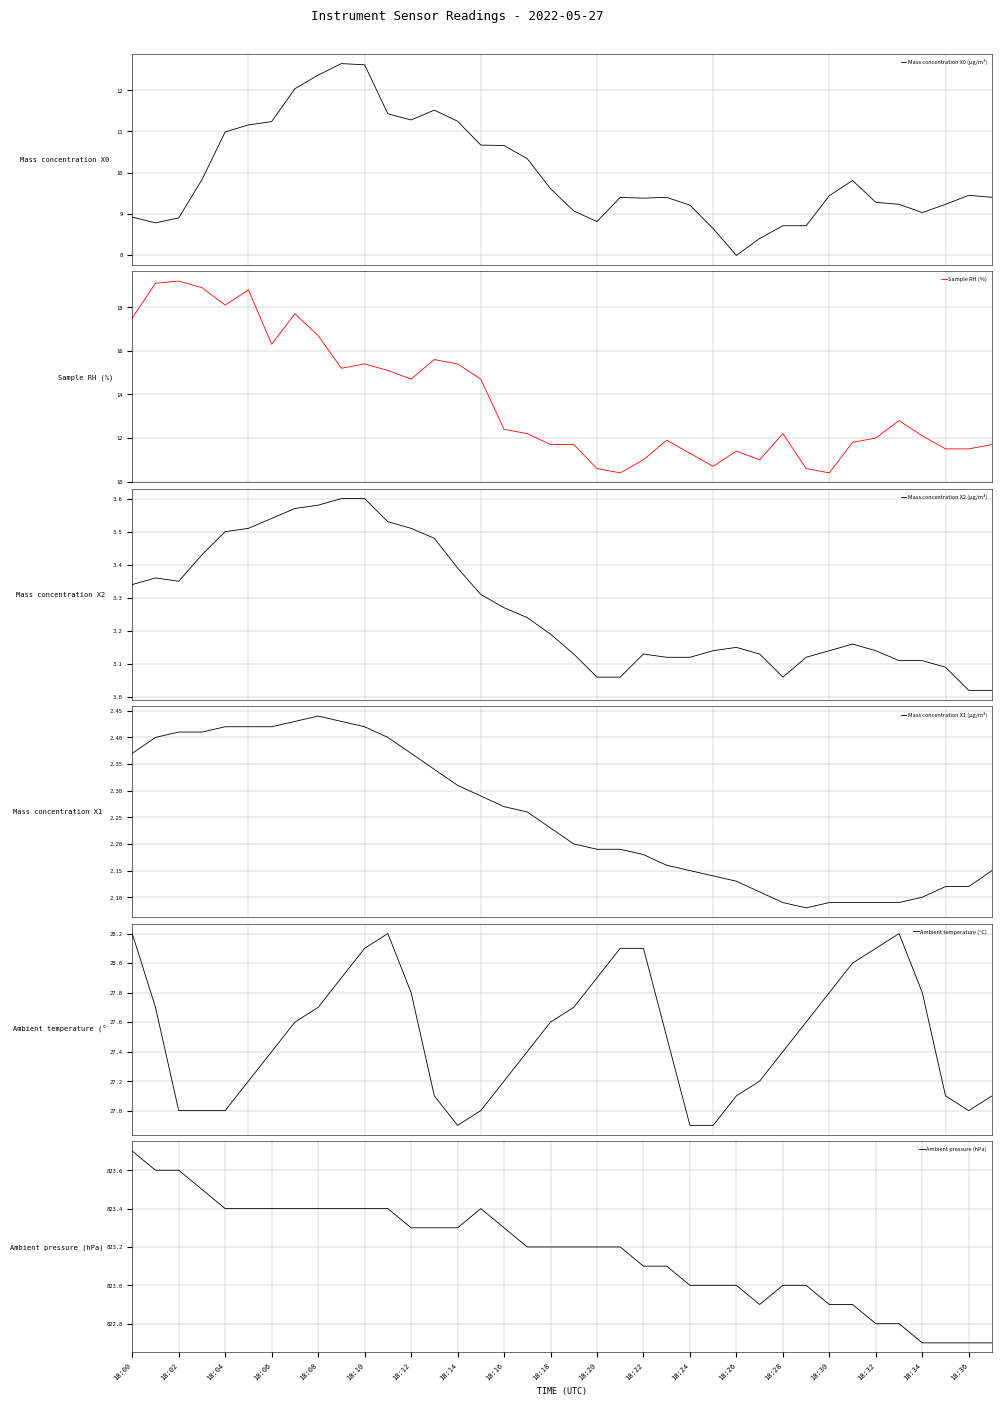

What is the minimum value shown in the chart?

2.1